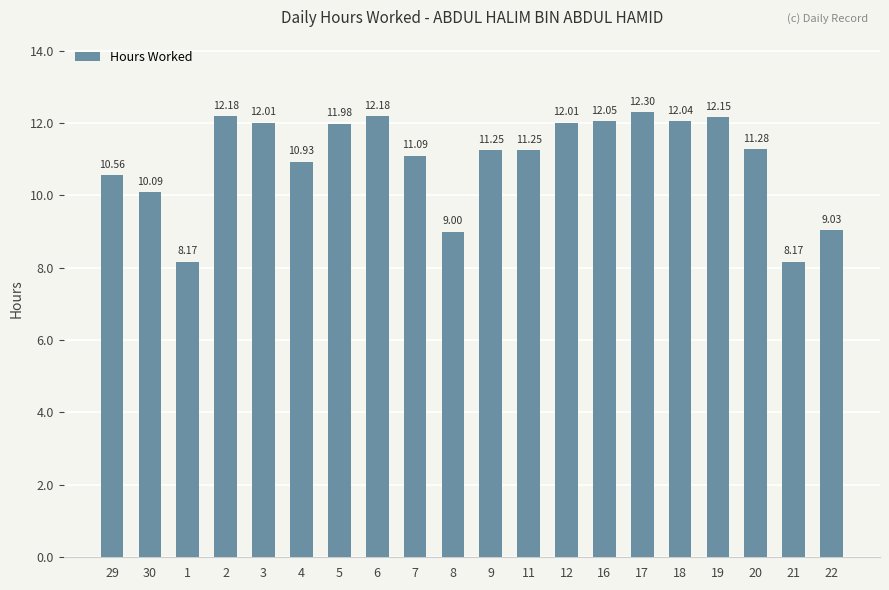

How many data points does each series have?

20